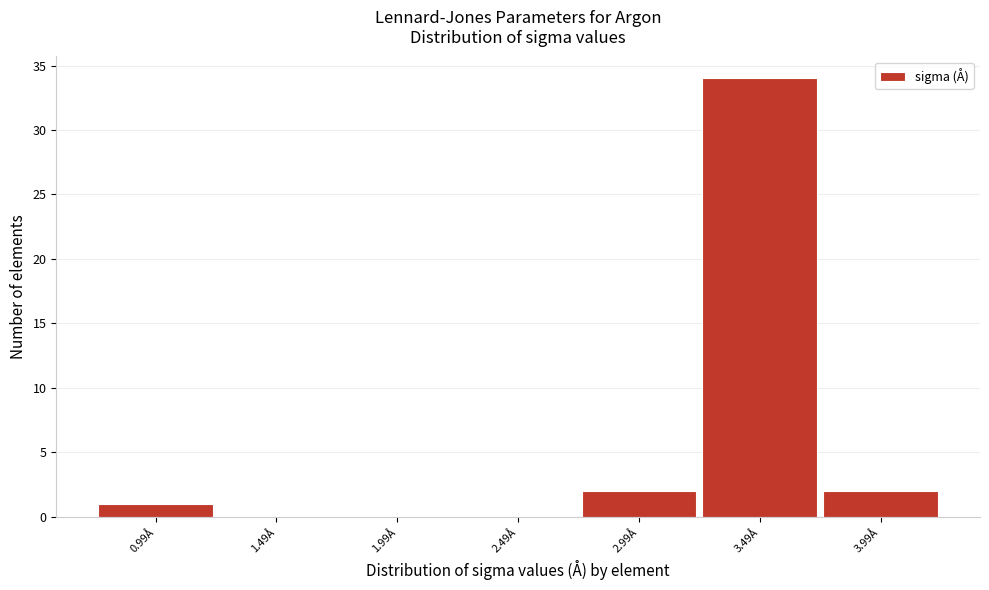

What is the sum of all values?

39